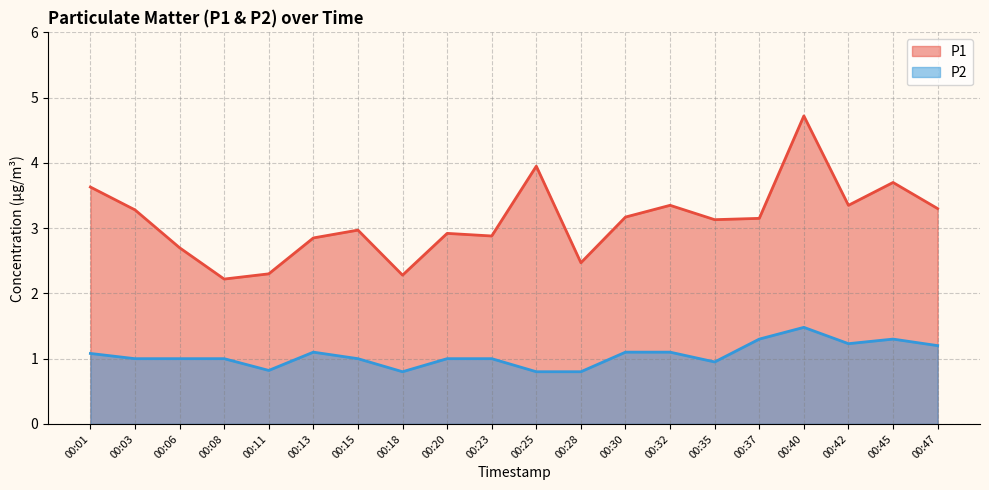

At which label does P2 first exceed 1?

00:01